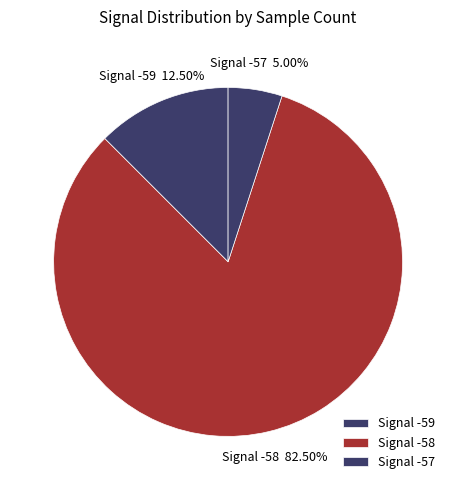

To the nearest percent, what is the average slice percentage?

33%